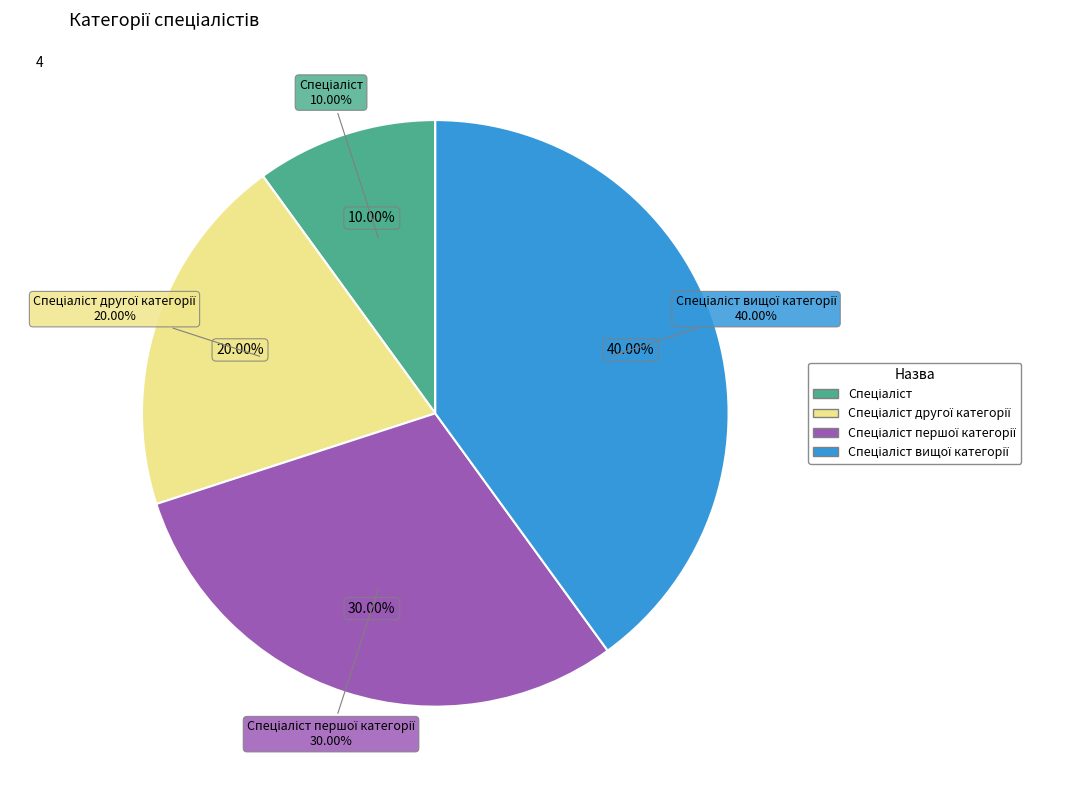

How many segments does this pie chart have?

4